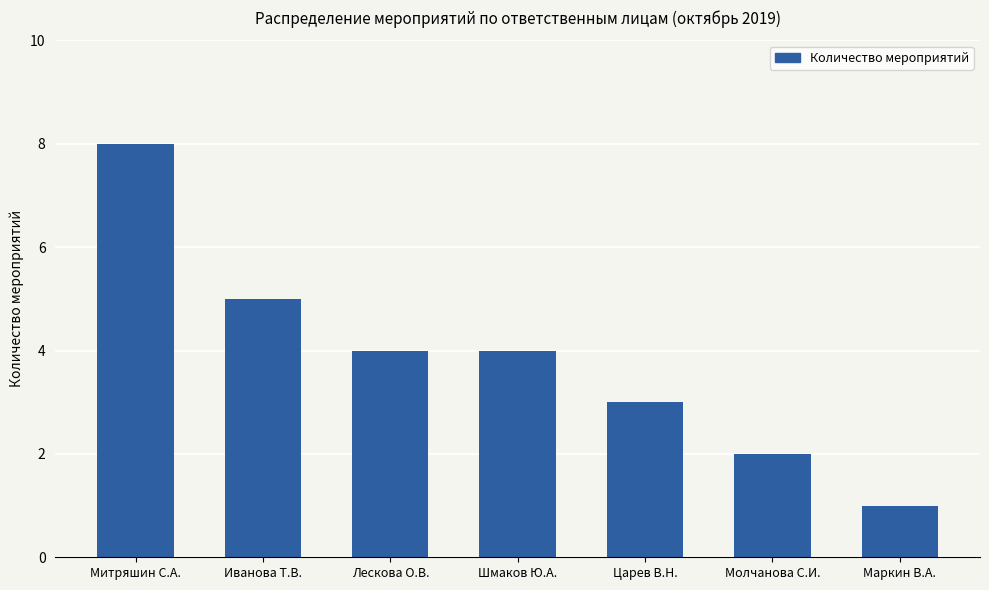

Reading left to right, extract all data points from this chart.

Митряшин С.А.=8	Иванова Т.В.=5	Лескова О.В.=4	Шмаков Ю.А.=4	Царев В.Н.=3	Молчанова С.И.=2	Маркин В.А.=1